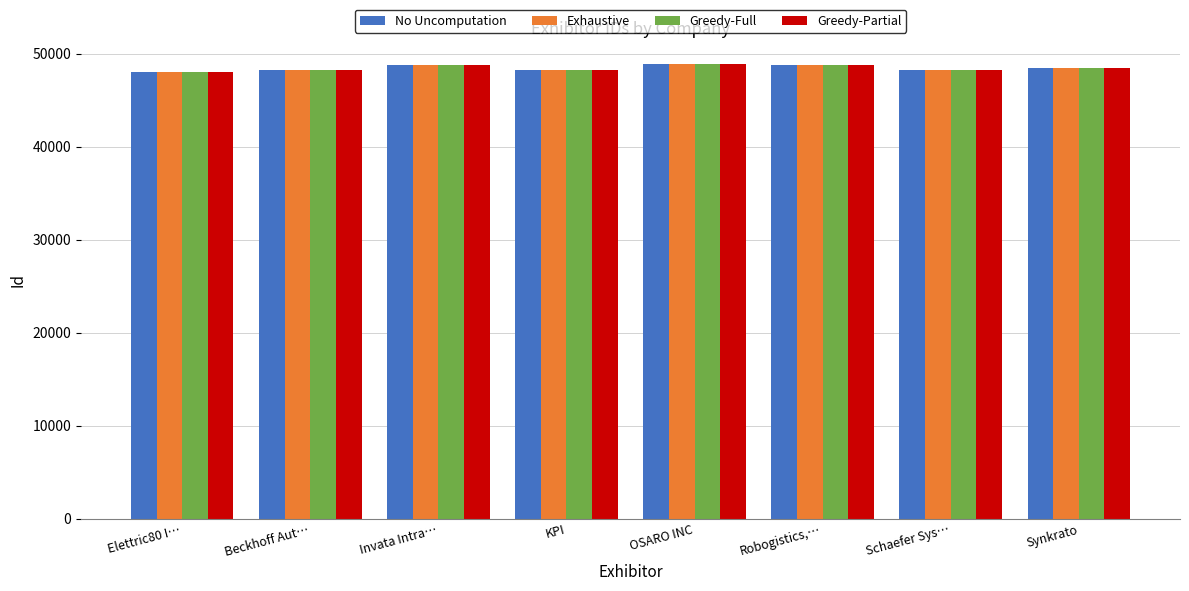

Rank the series by their average value, from lowest to highest.

Greedy-Partial, Exhaustive, Greedy-Full, No Uncomputation